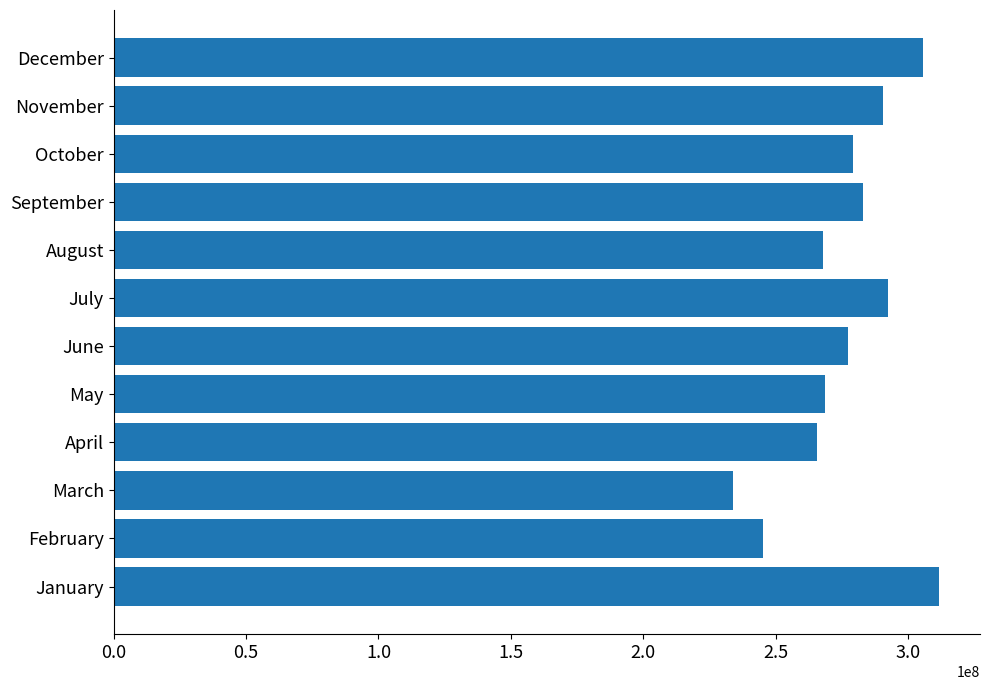

Which has a higher value, July or May?

July